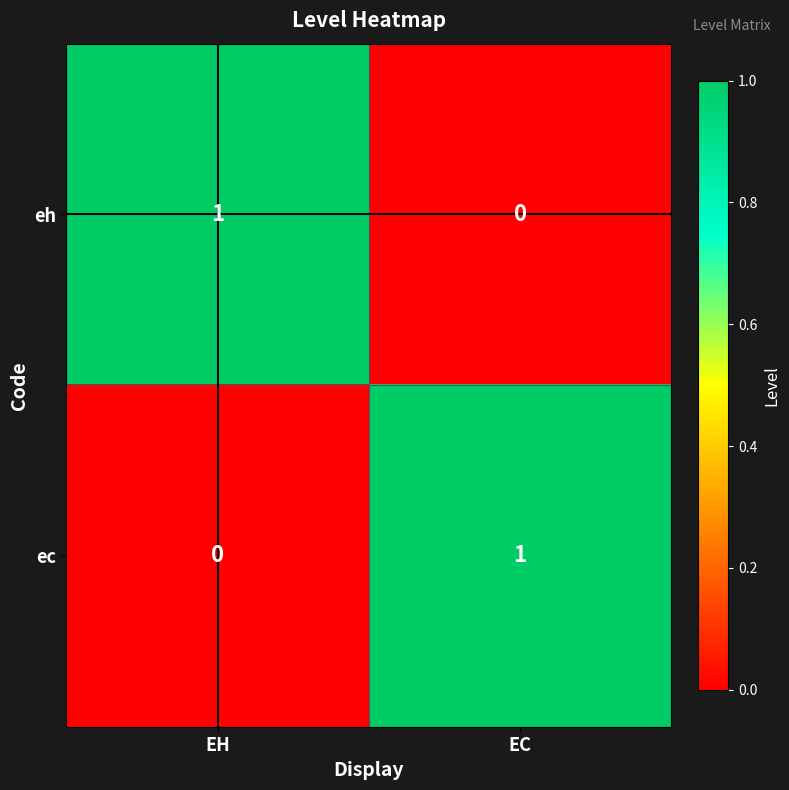

At which label does eh reach its peak?

EH